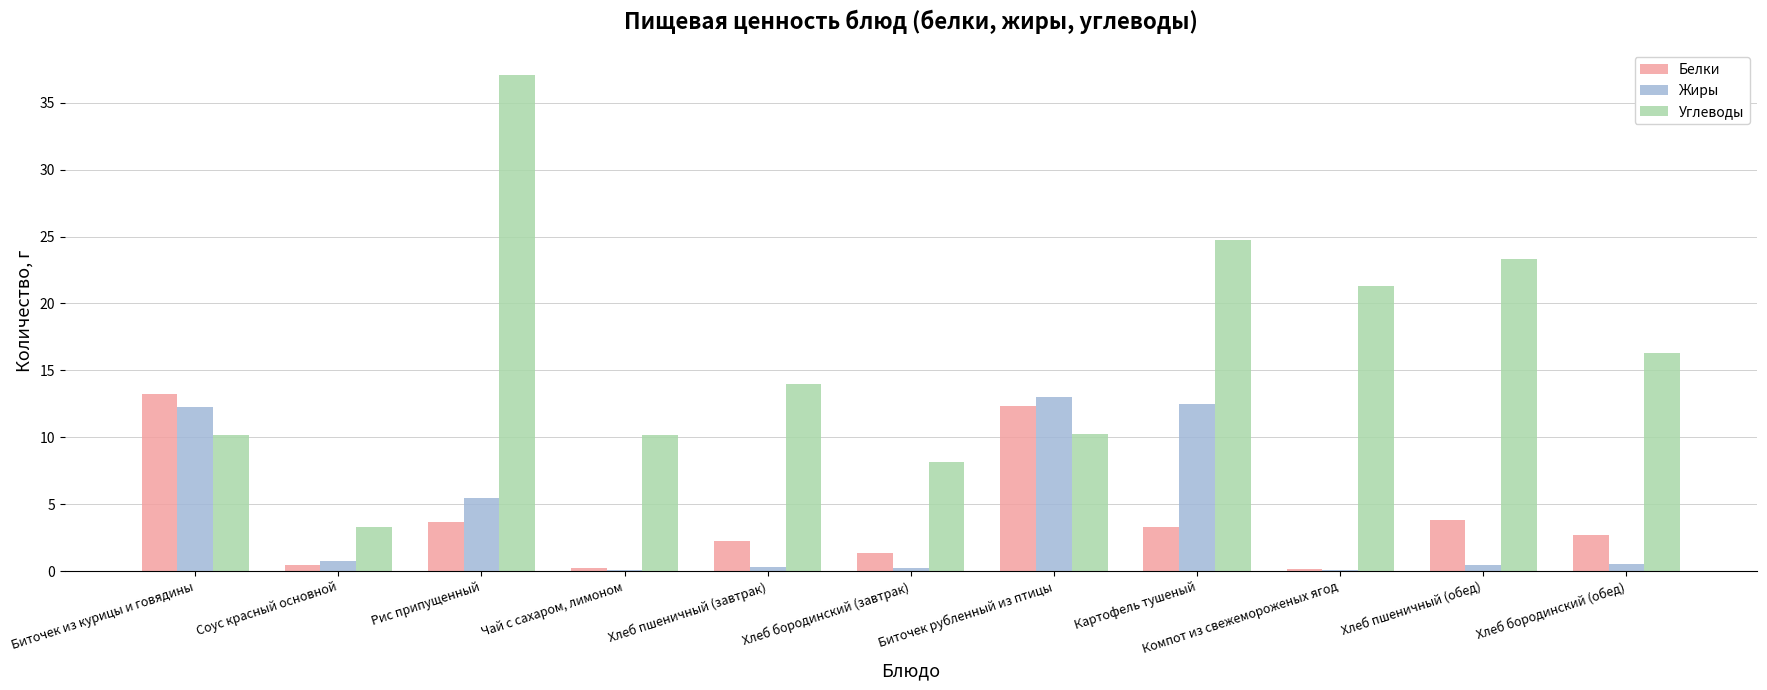

How many groups of bars are there?

11